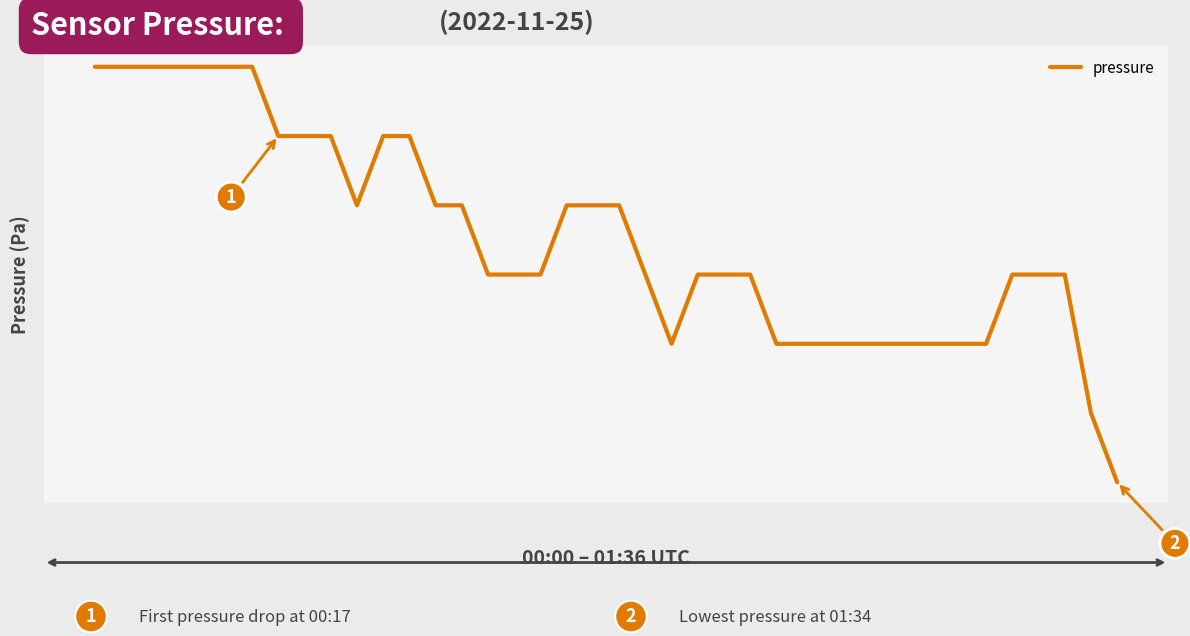

At which category does the chart reach its minimum across all series?

39